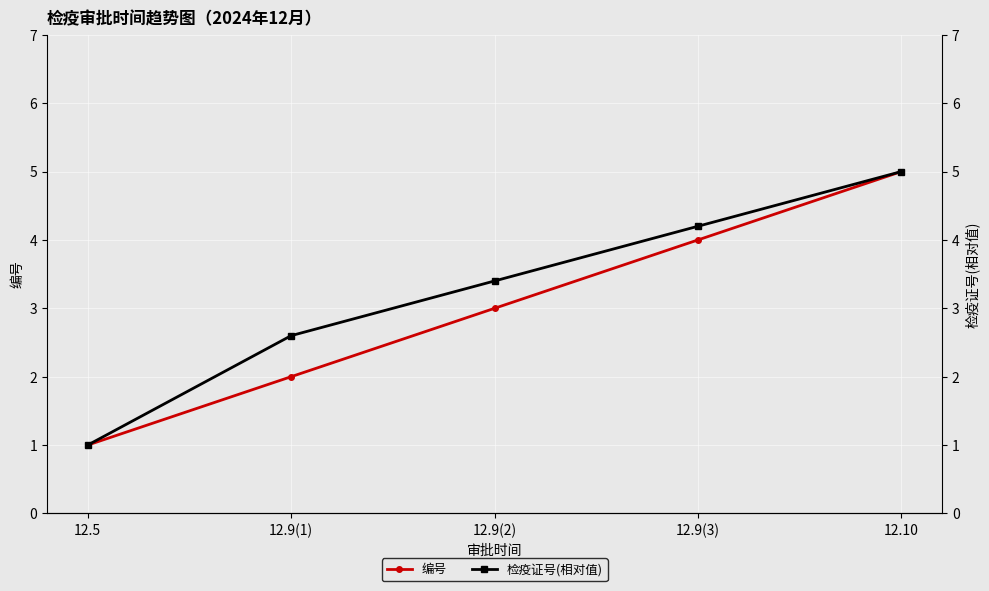

Which has a higher value, 12.9(2) or 12.9(1)?

12.9(2)